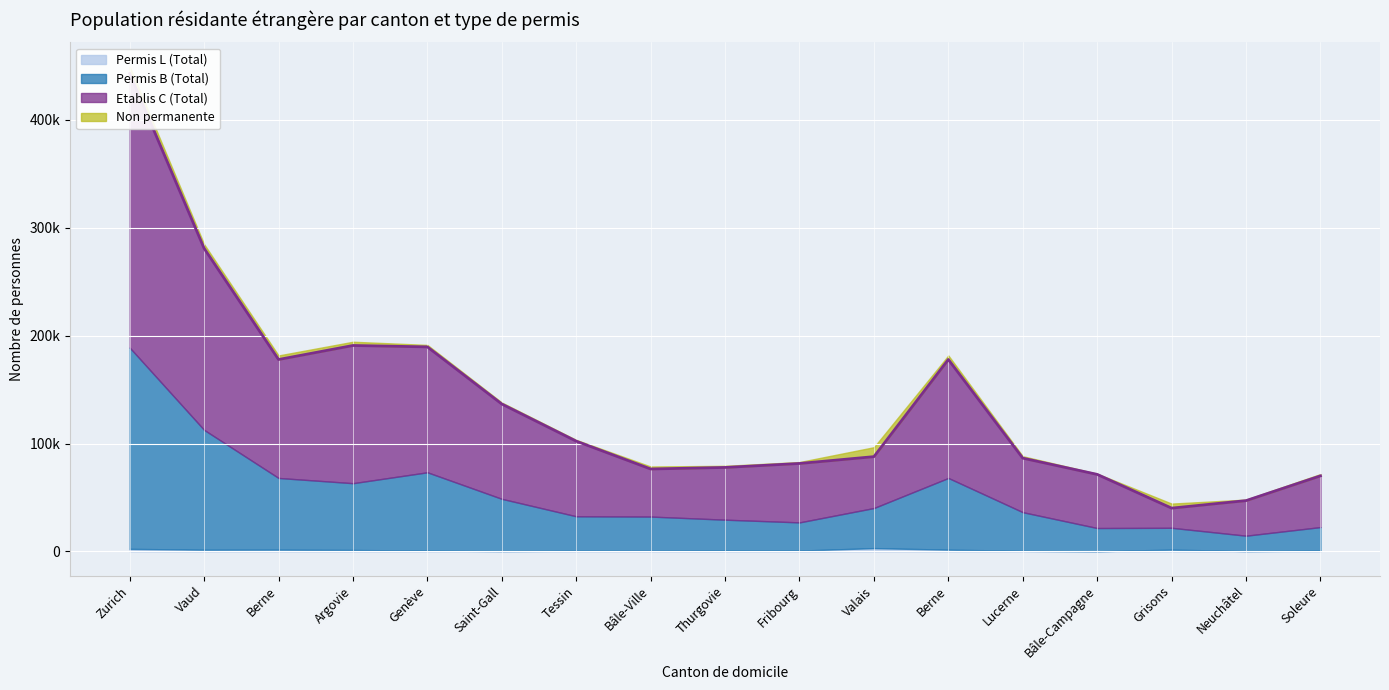

In Etablis C (Total), how many points are higher than both neighbors (excluding endpoints)?

3